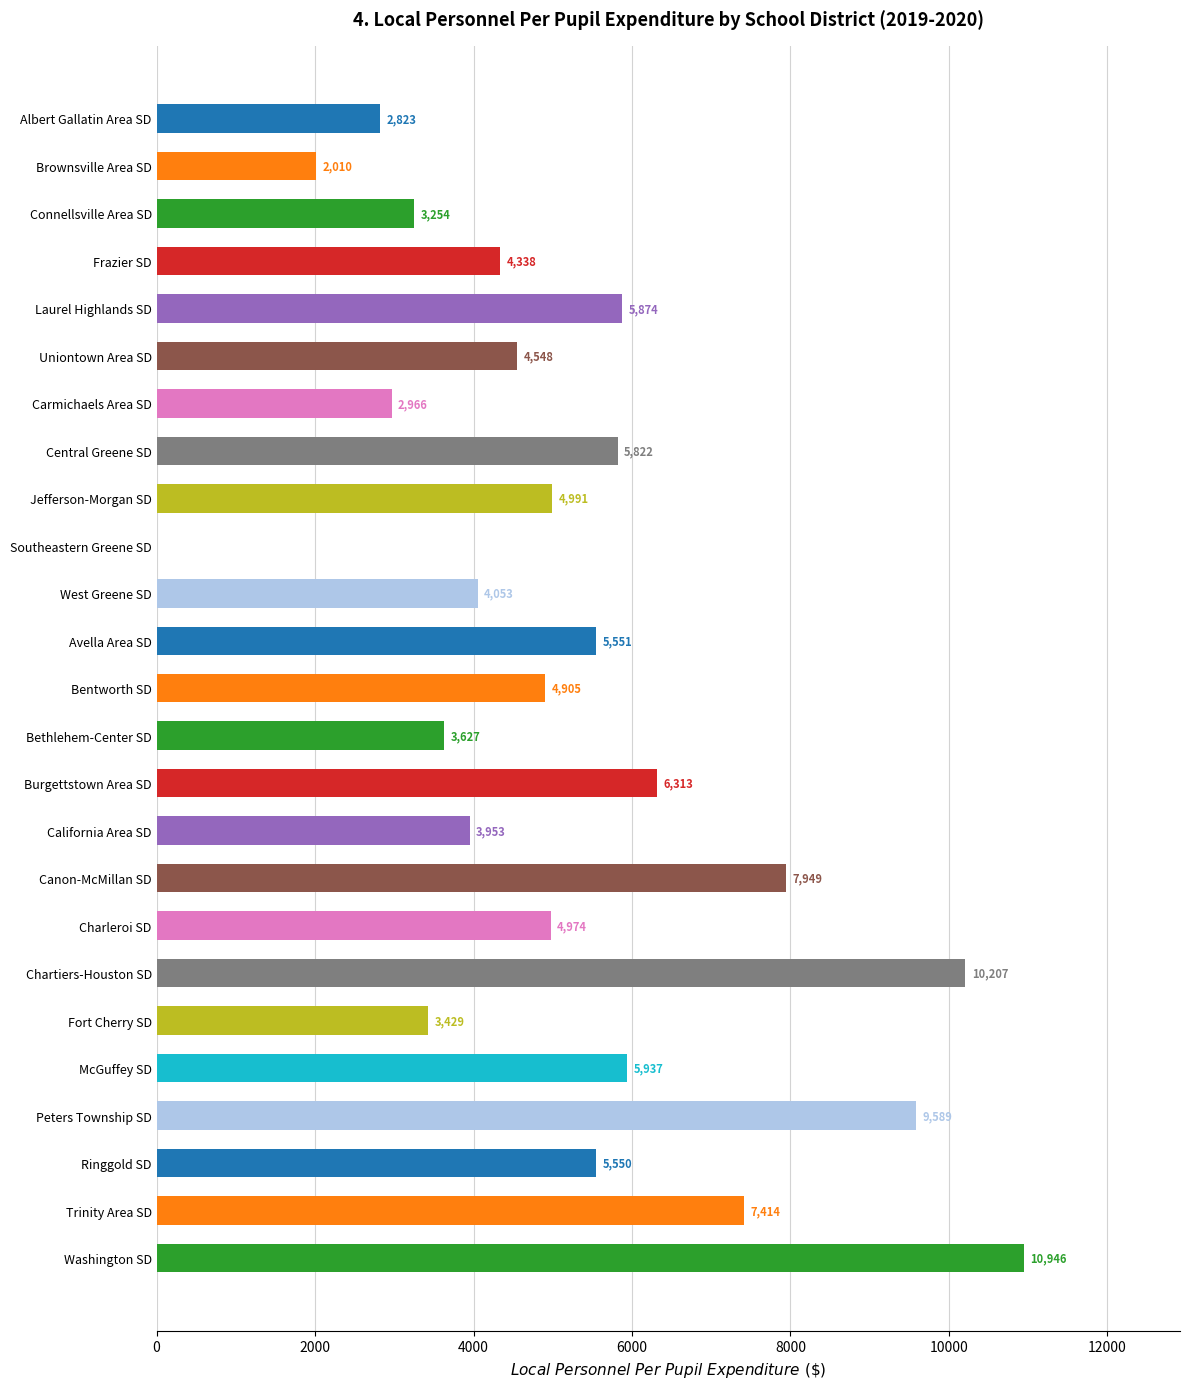

At which label is the value closest to 5472?

Ringgold SD